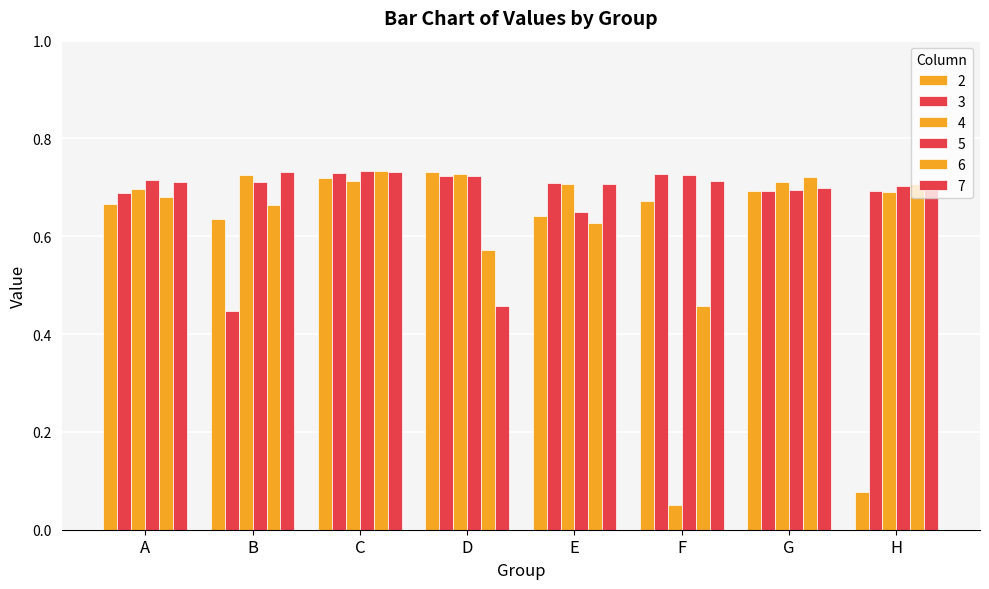

What is the smallest value displayed?

0.1